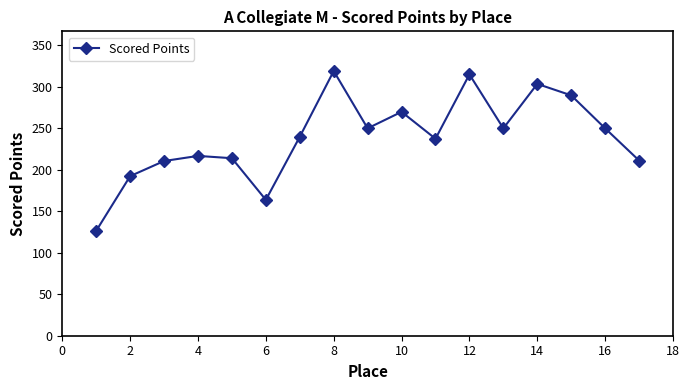

What is the minimum value shown in the chart?

126.5